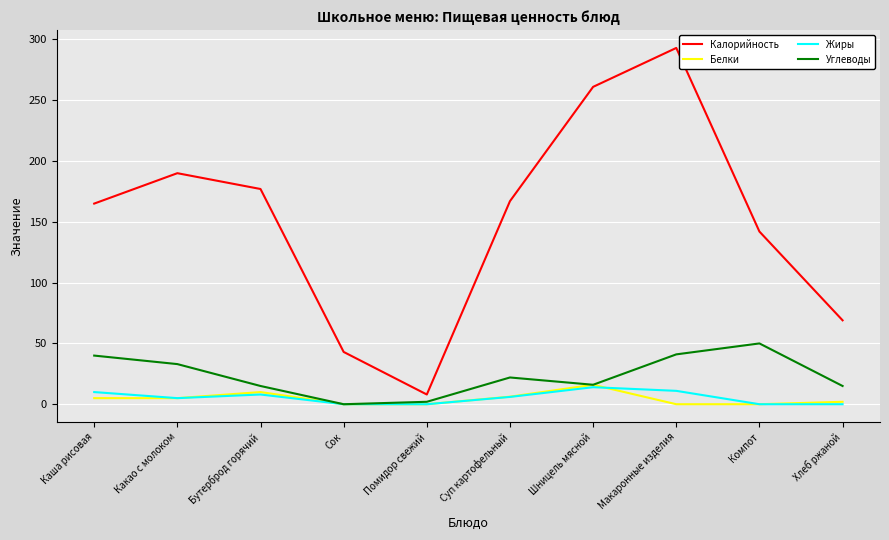

Which series has the largest total across all categories?

Калорийность